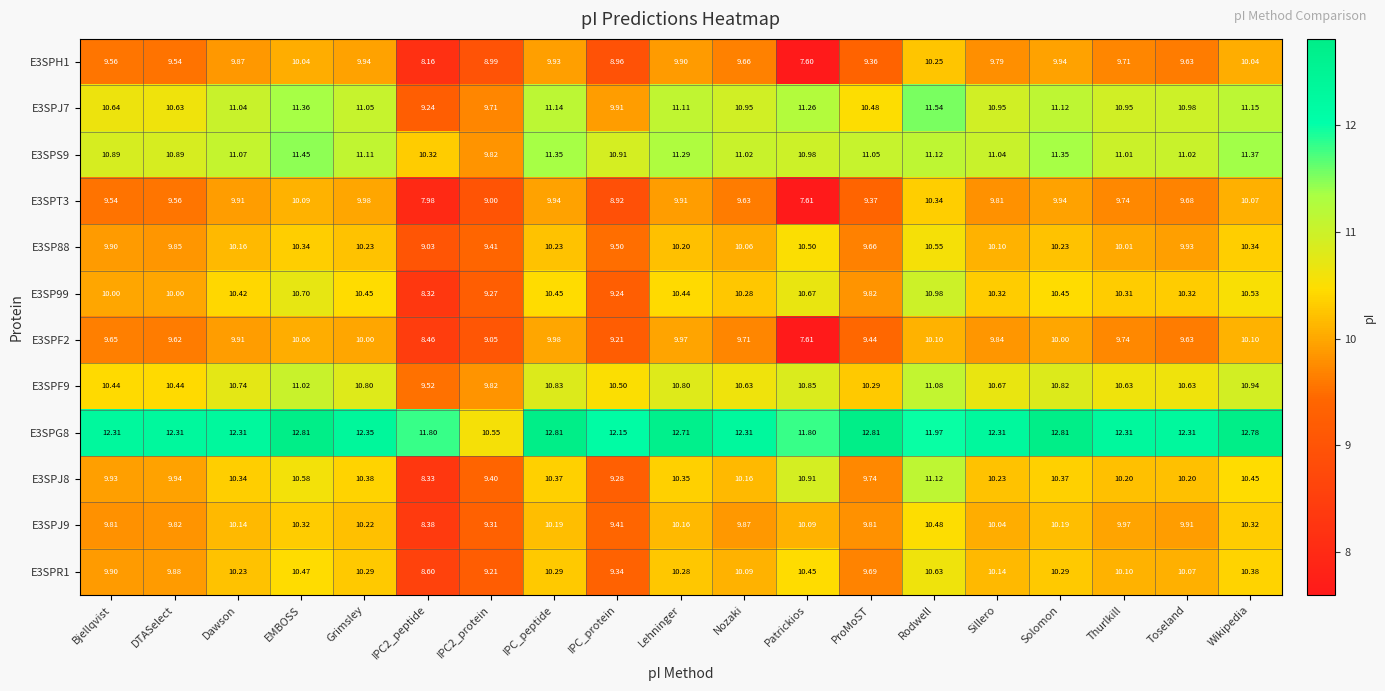

At which label does E3SPF2 first exceed 9?

Bjellqvist